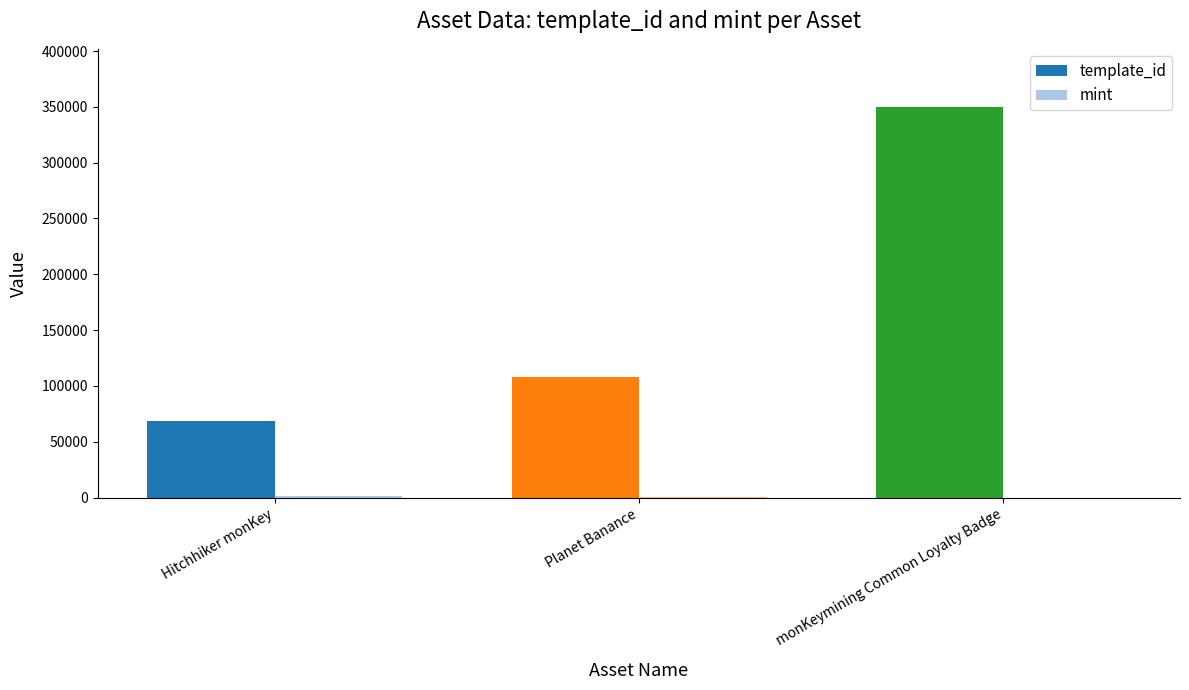

At which category is the sum across all series the highest?

monKeymining Common Loyalty Badge